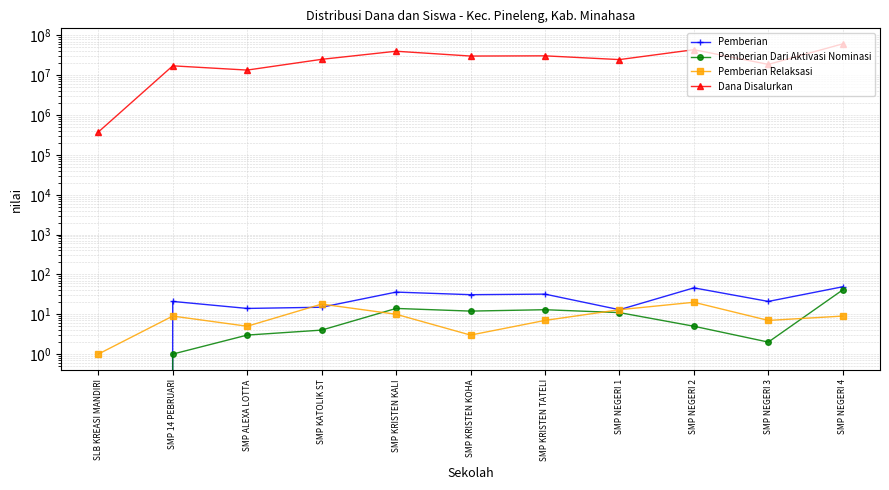

What is the label of the 3rd point from the right?

SMP NEGERI 2